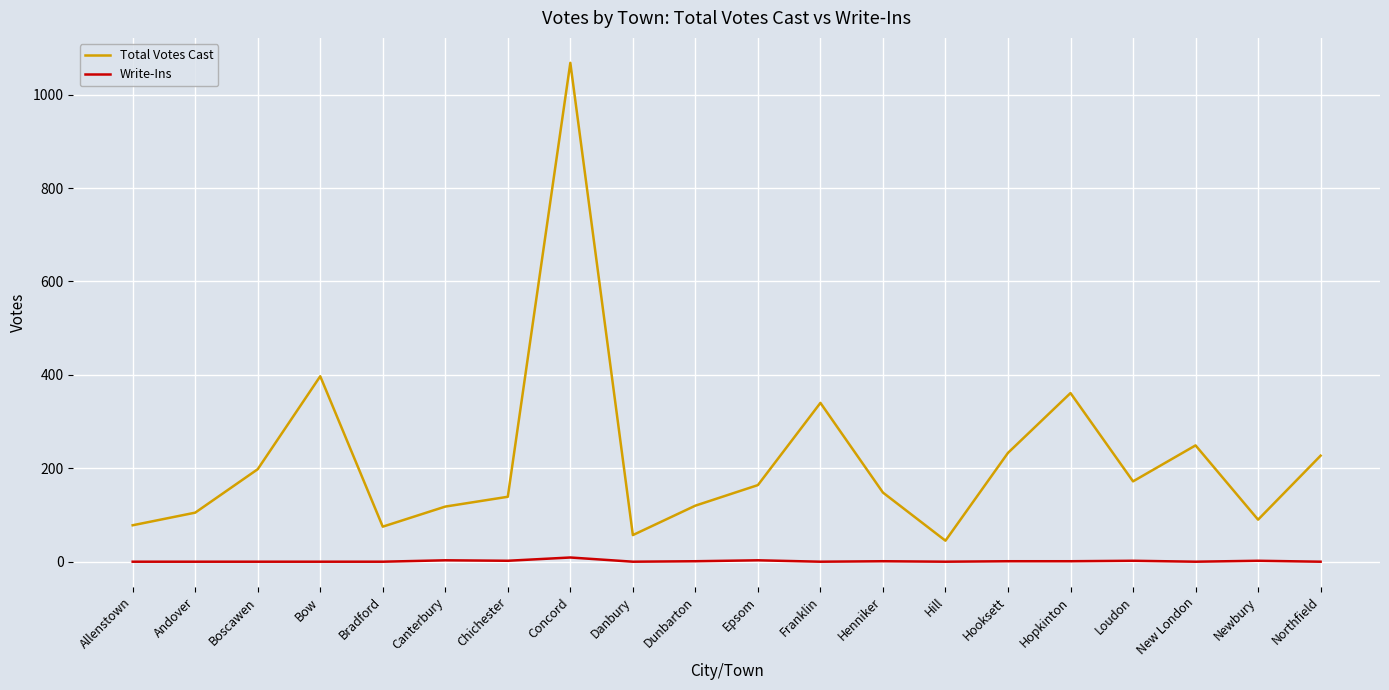

Which series has the largest total across all categories?

Total Votes Cast